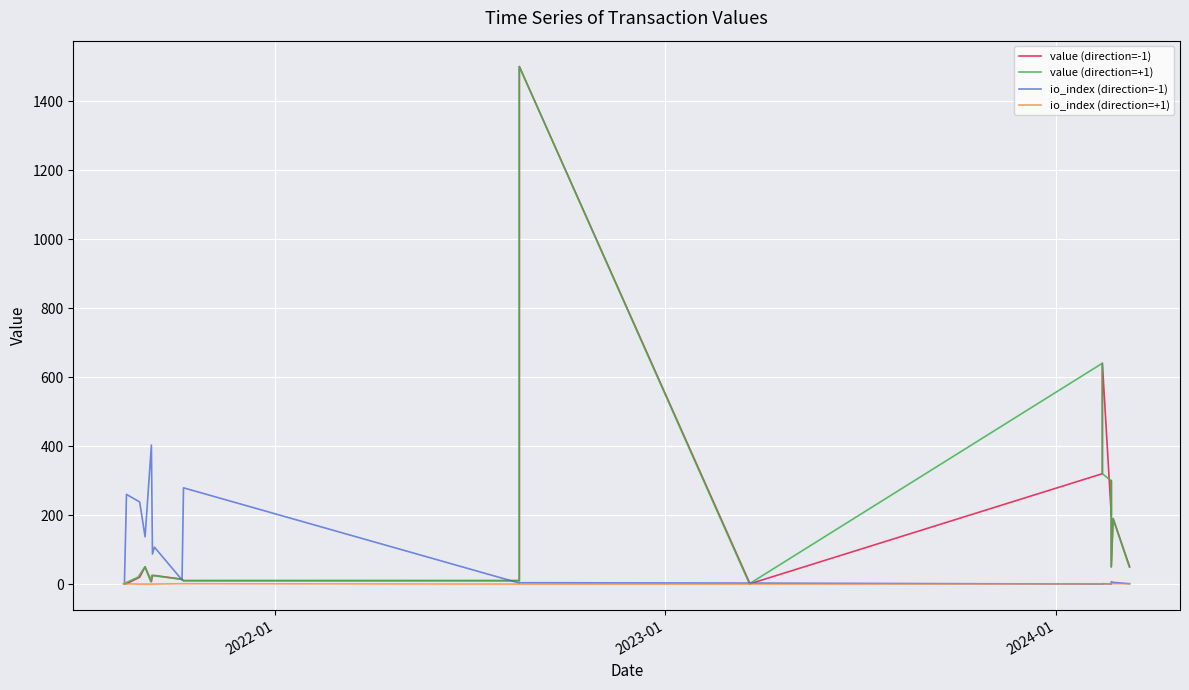

Which series has the widest spread of values?

value (direction=-1)